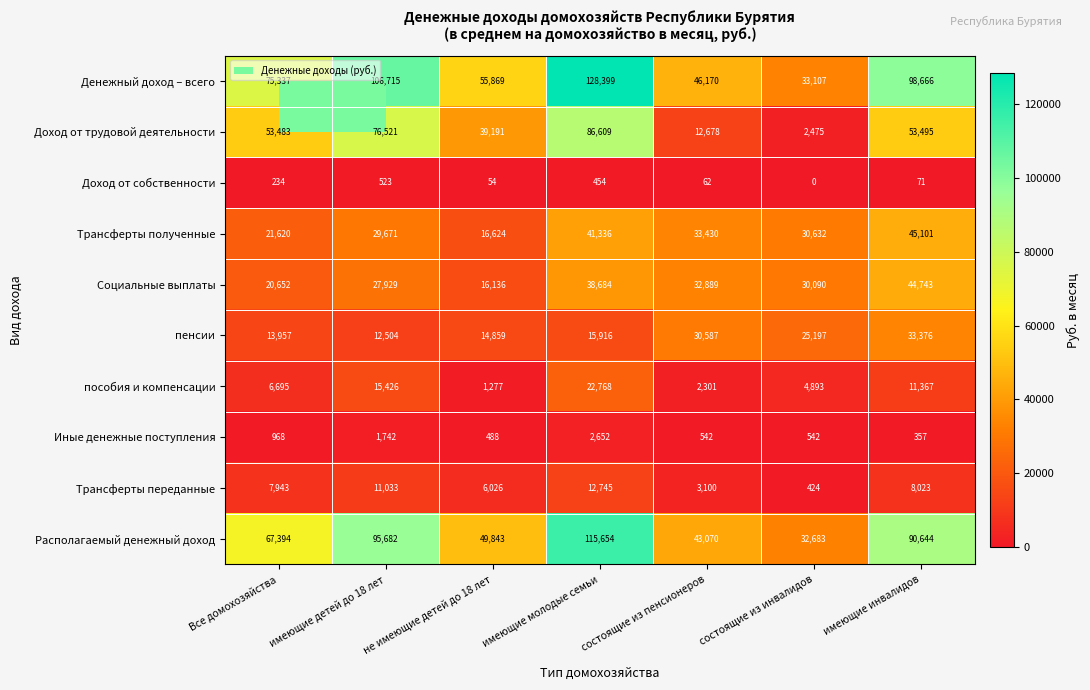

Rank the series at Все домохозяйства from highest to lowest value.

Денежный доход – всего, Располагаемый денежный доход, Доход от трудовой деятельности, Трансферты полученные, Социальные выплаты, пенсии, Трансферты переданные, пособия и компенсации, Иные денежные поступления, Доход от собственности